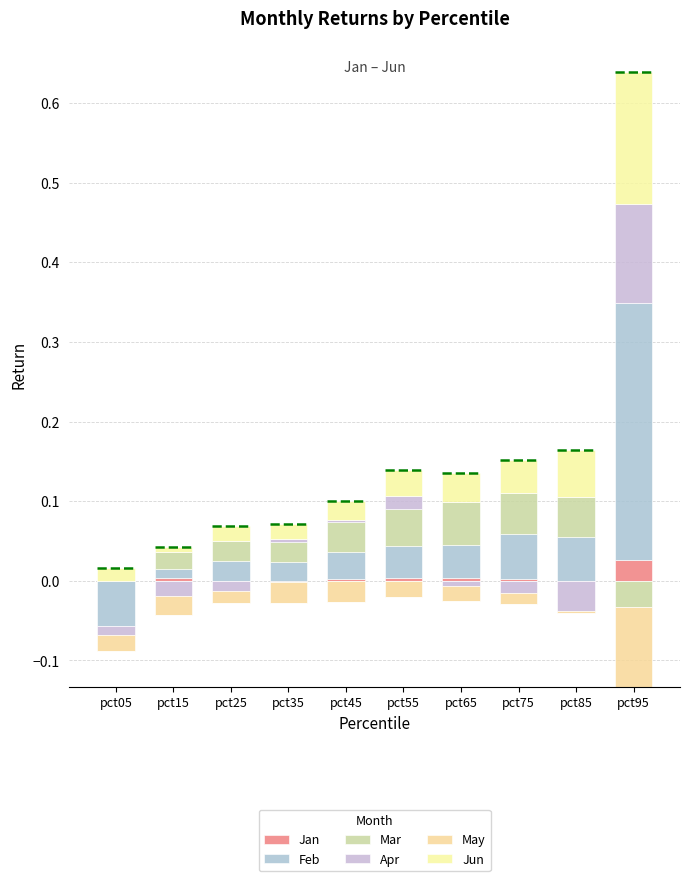

Which category has the highest value in the Apr series?

pct95